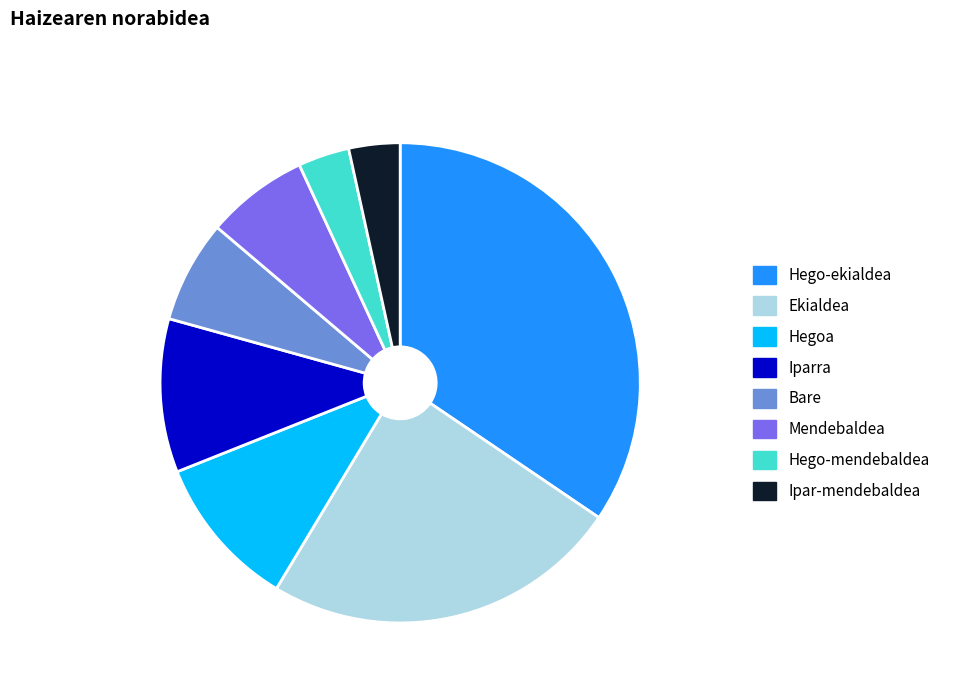

Is Hegoa the majority of the pie?

No